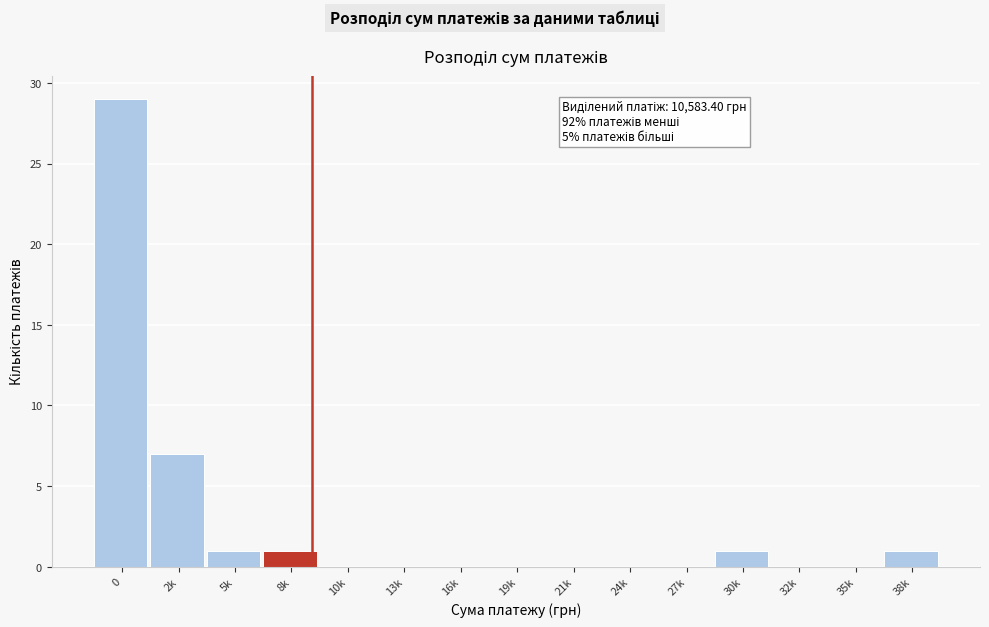

Reading left to right, what are all the values shown in this chart?

0=29	2k=7	5k=1	8k=1	10k=0	13k=0	16k=0	19k=0	21k=0	24k=0	27k=0	30k=1	32k=0	35k=0	38k=1